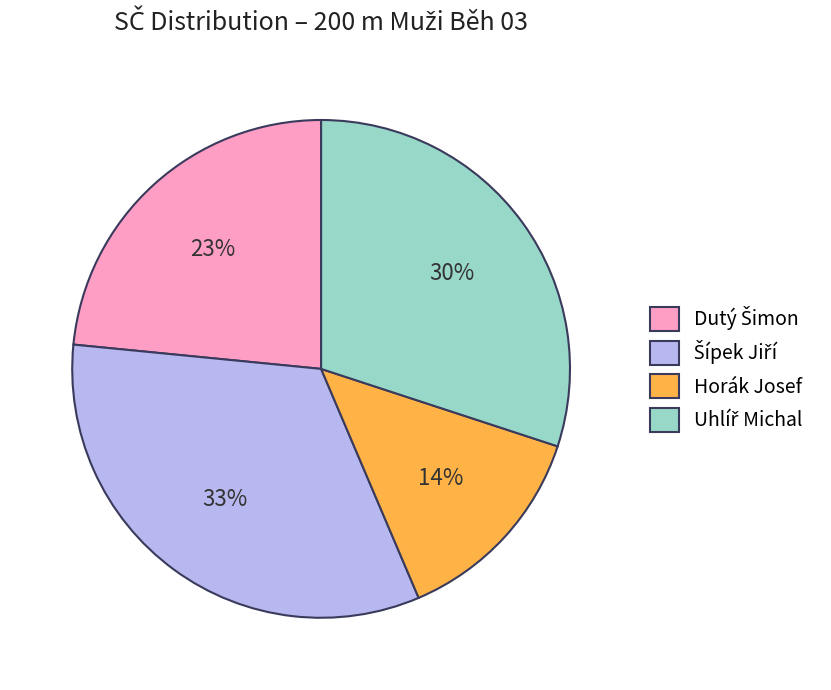

To the nearest percent, what is the difference between the largest and smallest slice percentages?

19%